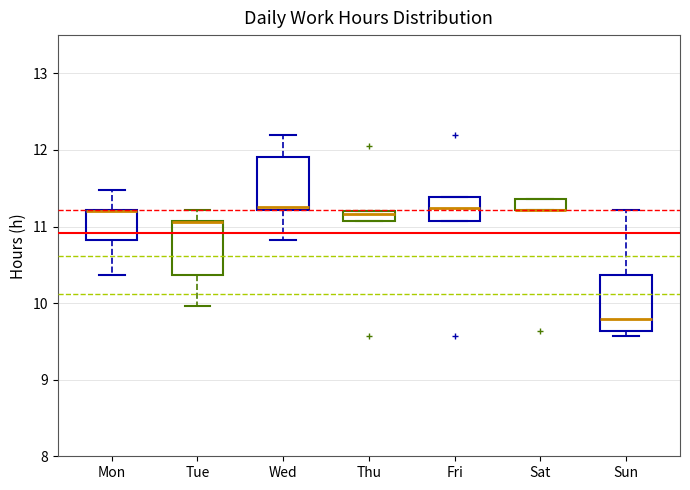

Where does the upper whisker of the box for Sun end on the y-axis? The values are not printed on the chart, so give them approximately, as read against the axis.

11.2